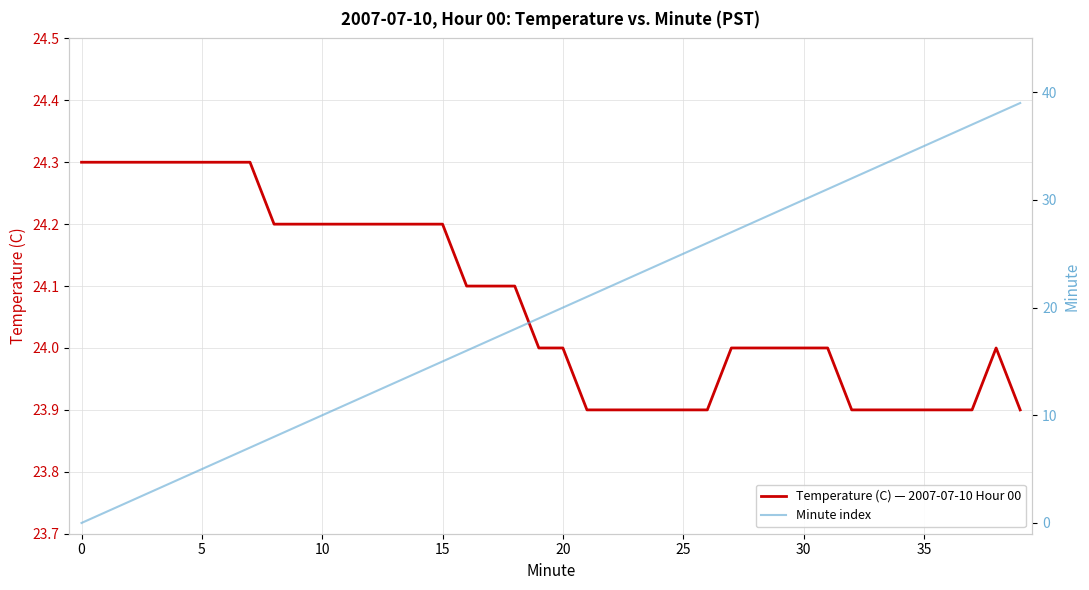

Which series changed the most between 9 and 38?

Minute index